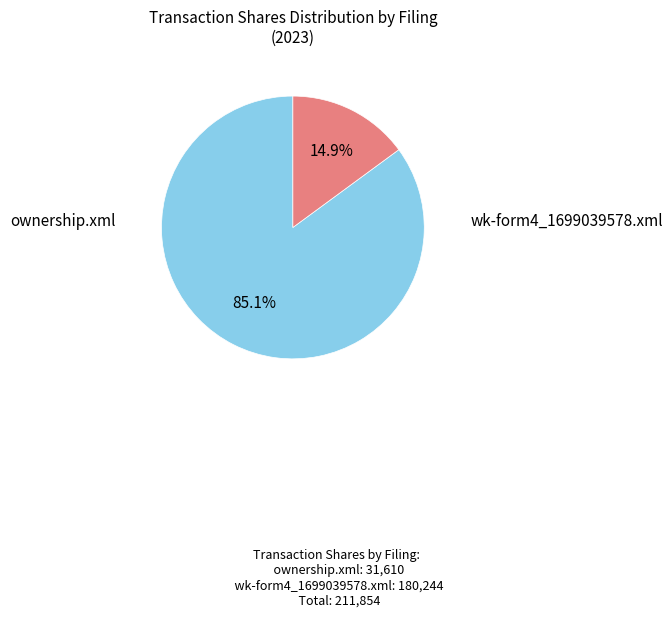

Rank the categories by value from lowest to highest.

ownership.xml, wk-form4_1699039578.xml